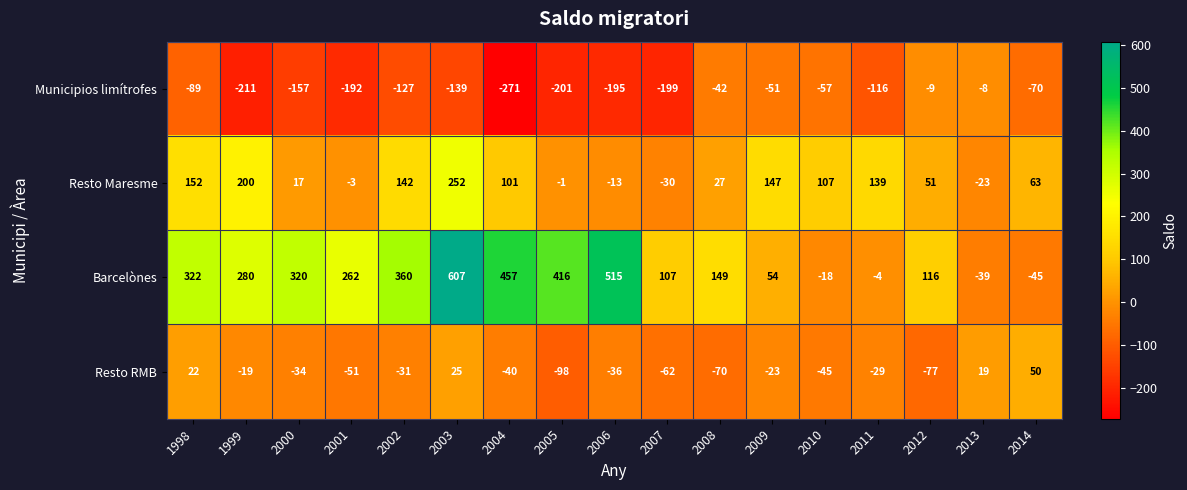

Count the number of data series in this chart.

4